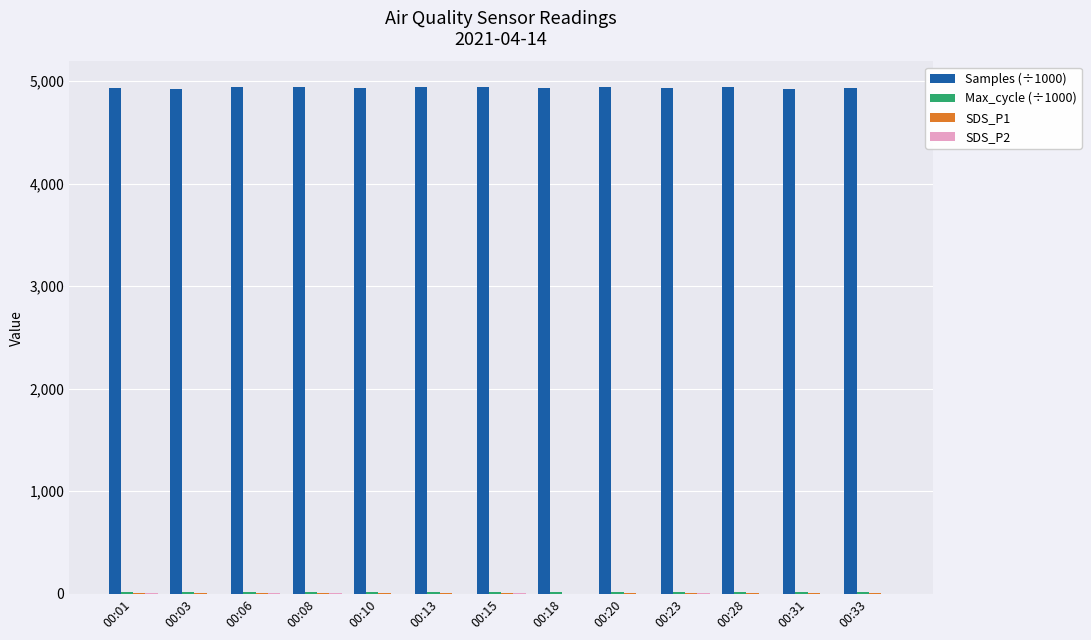

What is the spread (max minus min) of values at 00:06?

4936.5